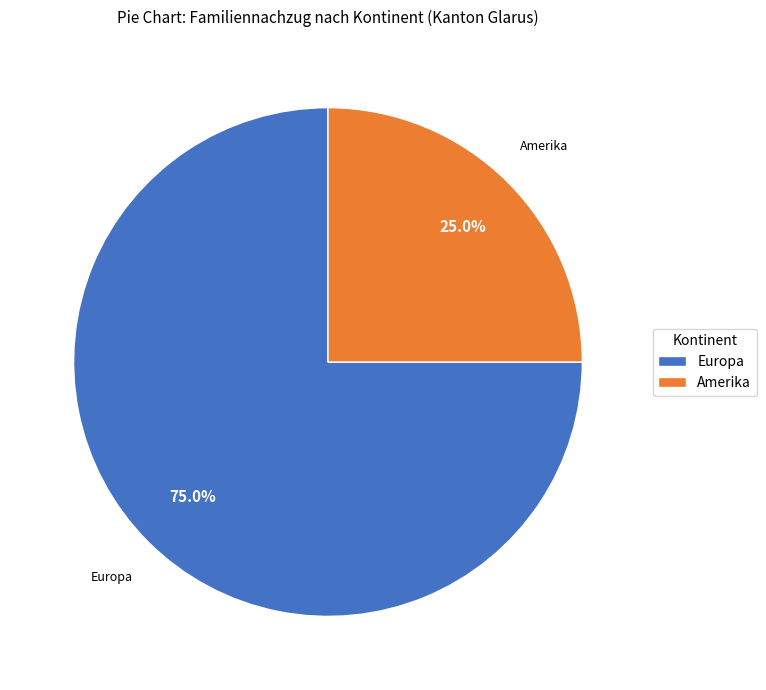

To the nearest percent, what is the average slice percentage?

50%